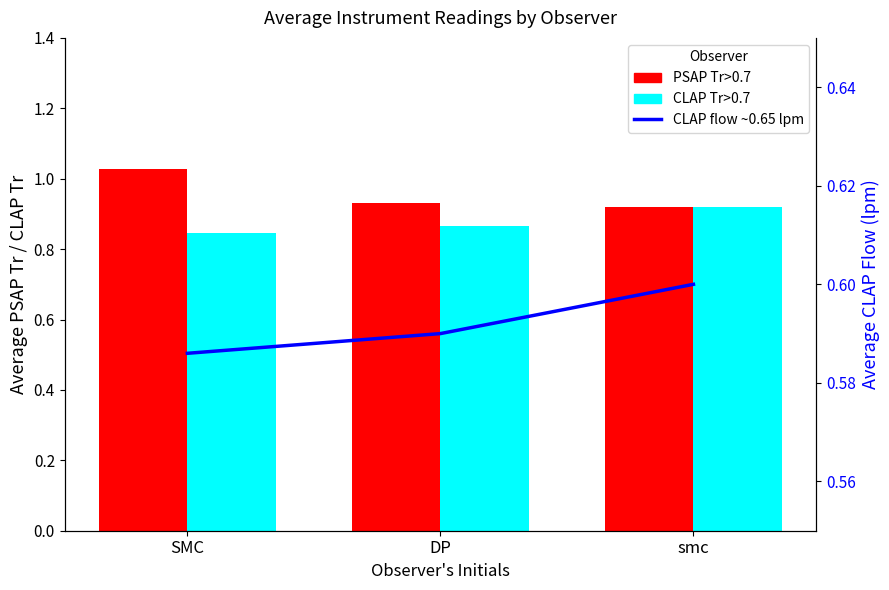

What is the spread (max minus min) of values at smc?

0.3